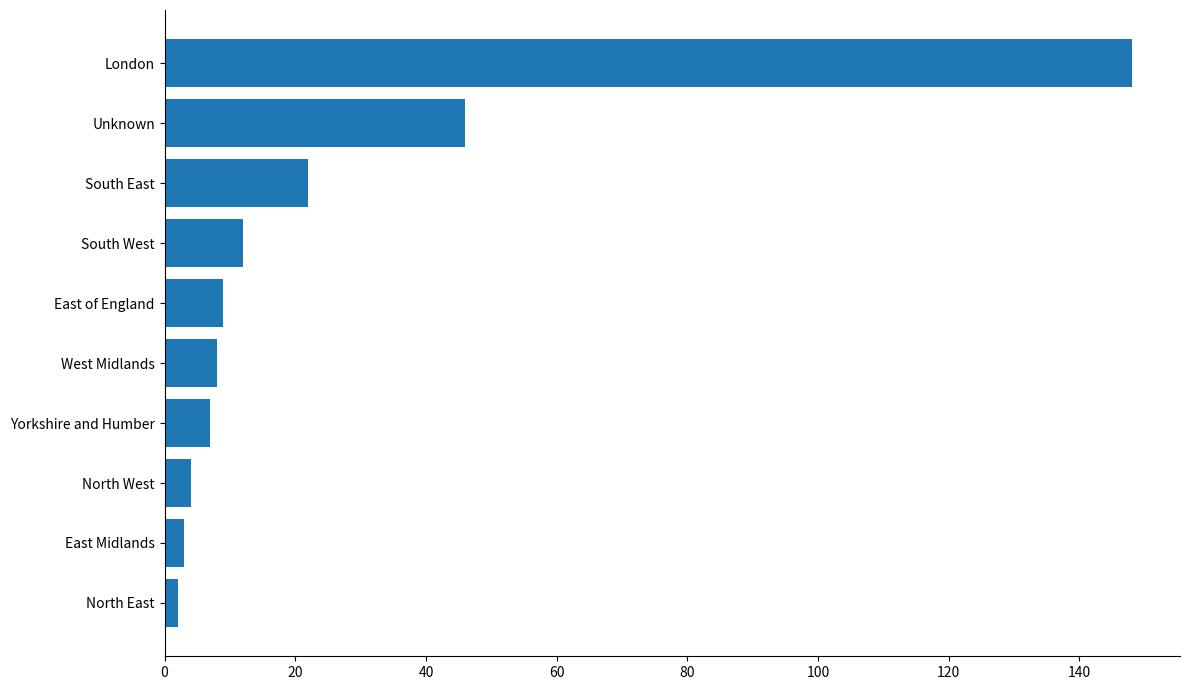

True or false: the data shows 12 at South West.

True